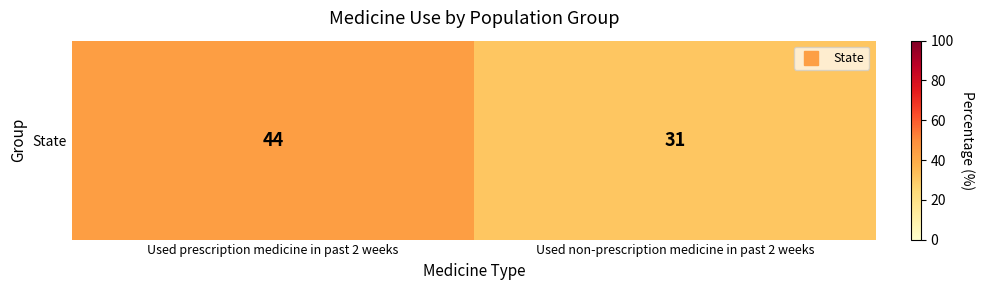

True or false: the data shows 55 at Used non-prescription medicine in past 2 weeks.

False